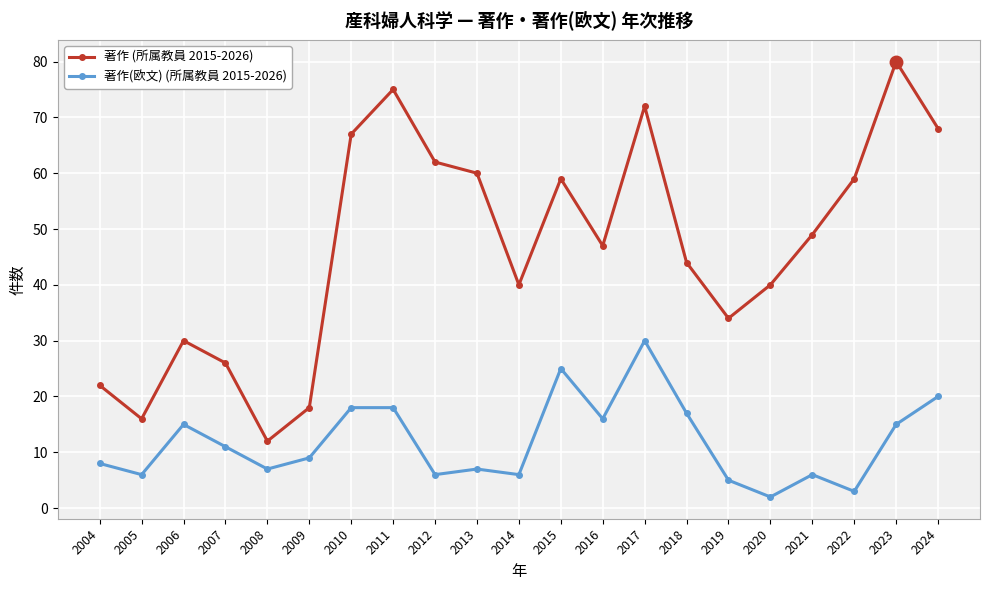

Which series has the widest spread of values?

著作 (所属教員 2015-2026)